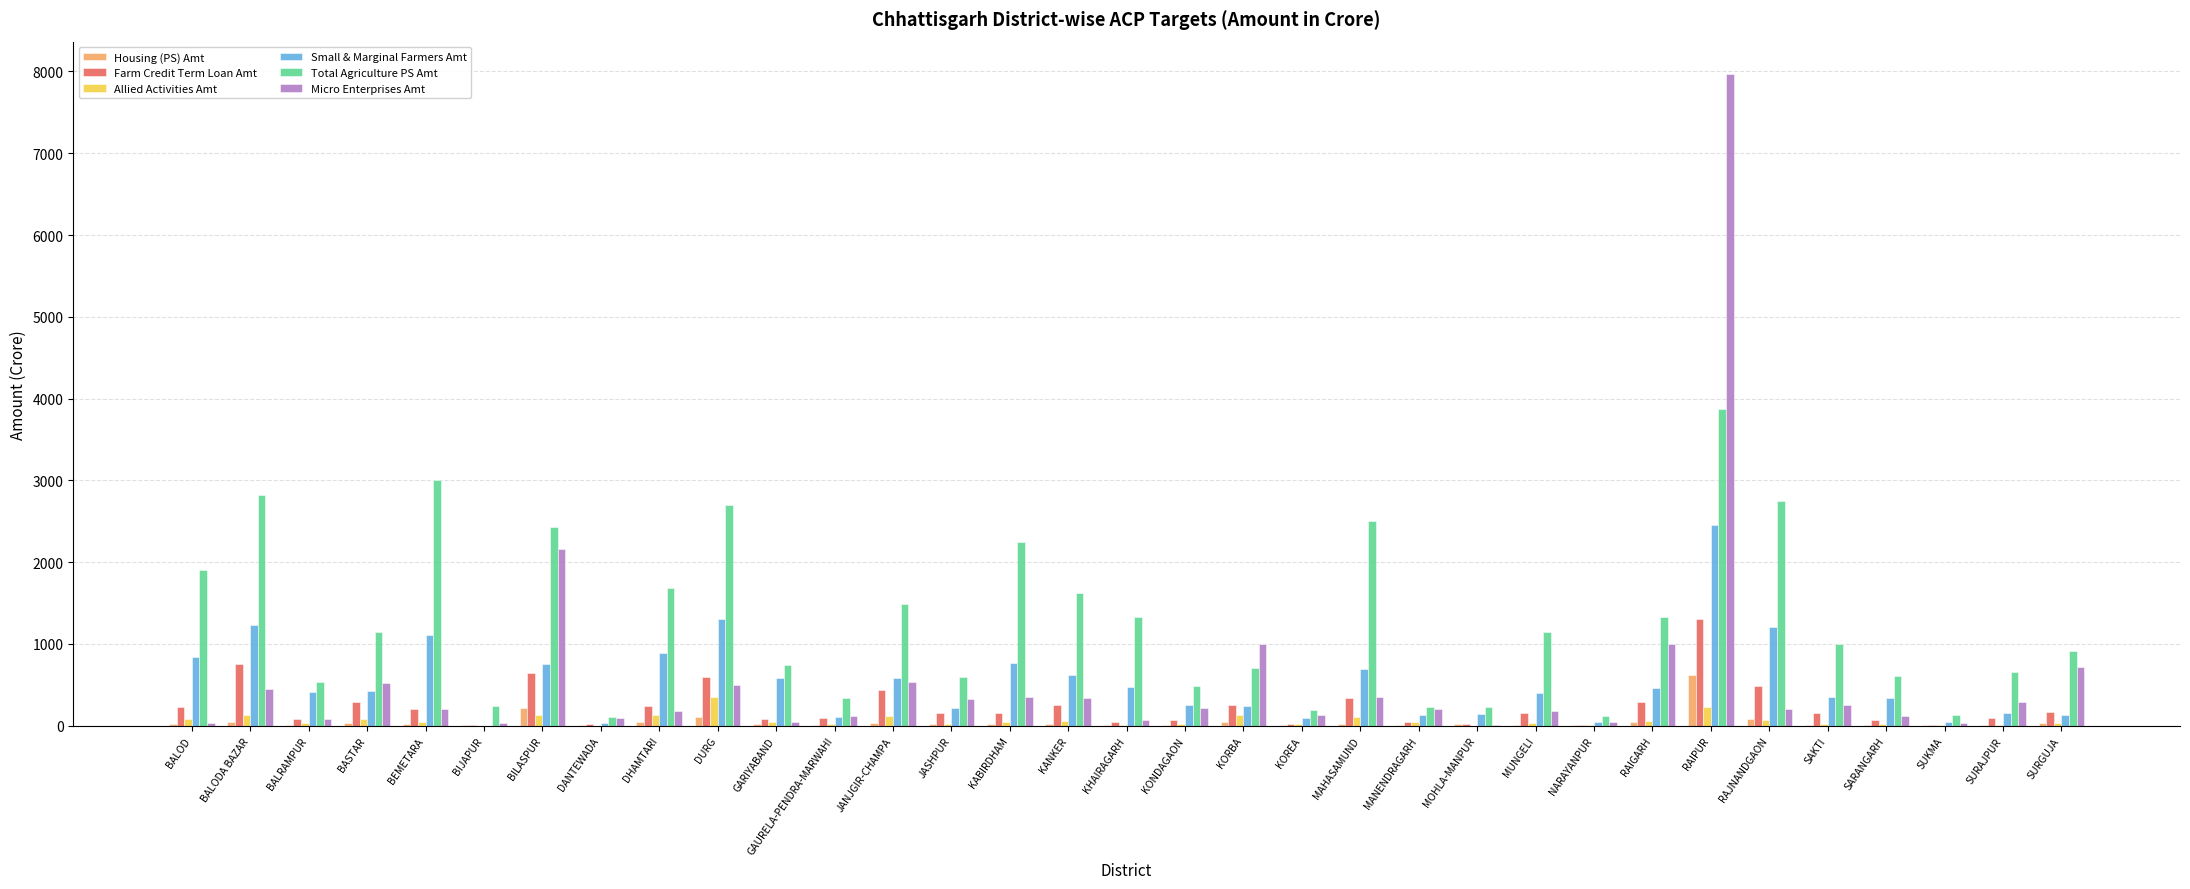

What is the sum of all Total Agriculture PS Amt values?

41800.9